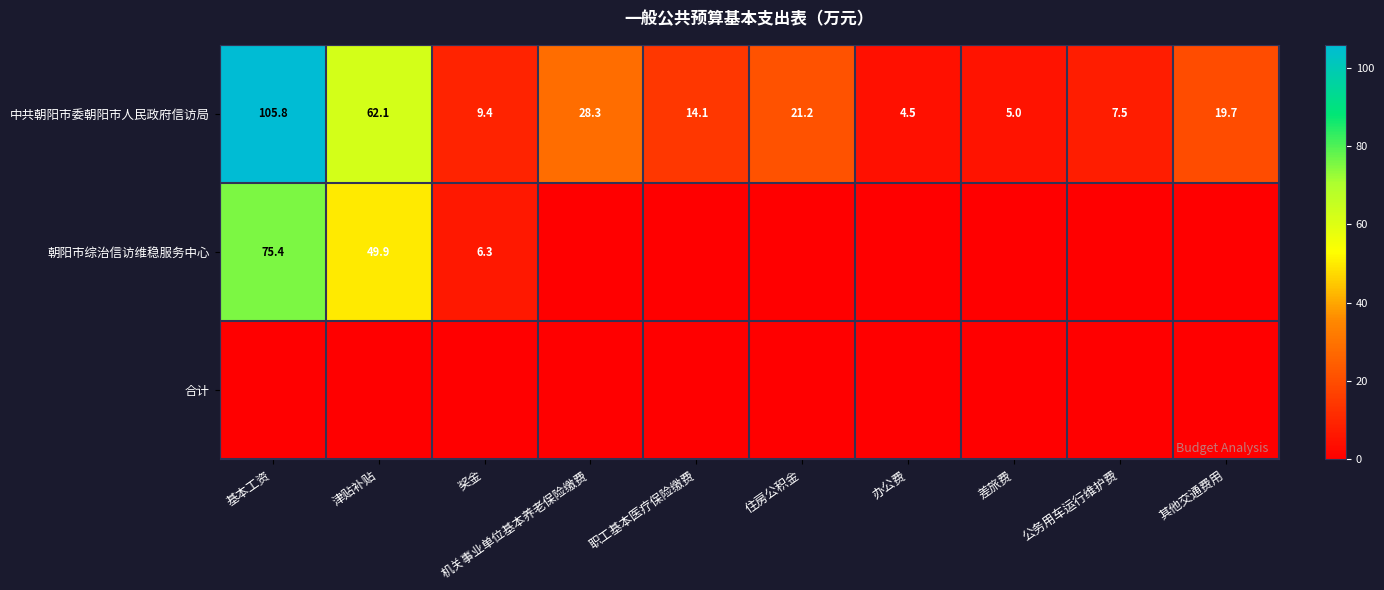

What is the difference between the 中共朝阳市委朝阳市人民政府信访局 values at 差旅费 and 办公费?

0.5